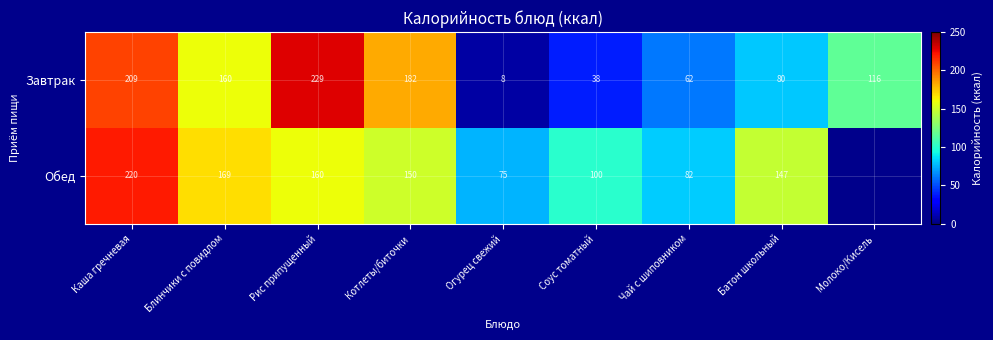

Which category has the highest value in the Завтрак series?

Рис припущенный